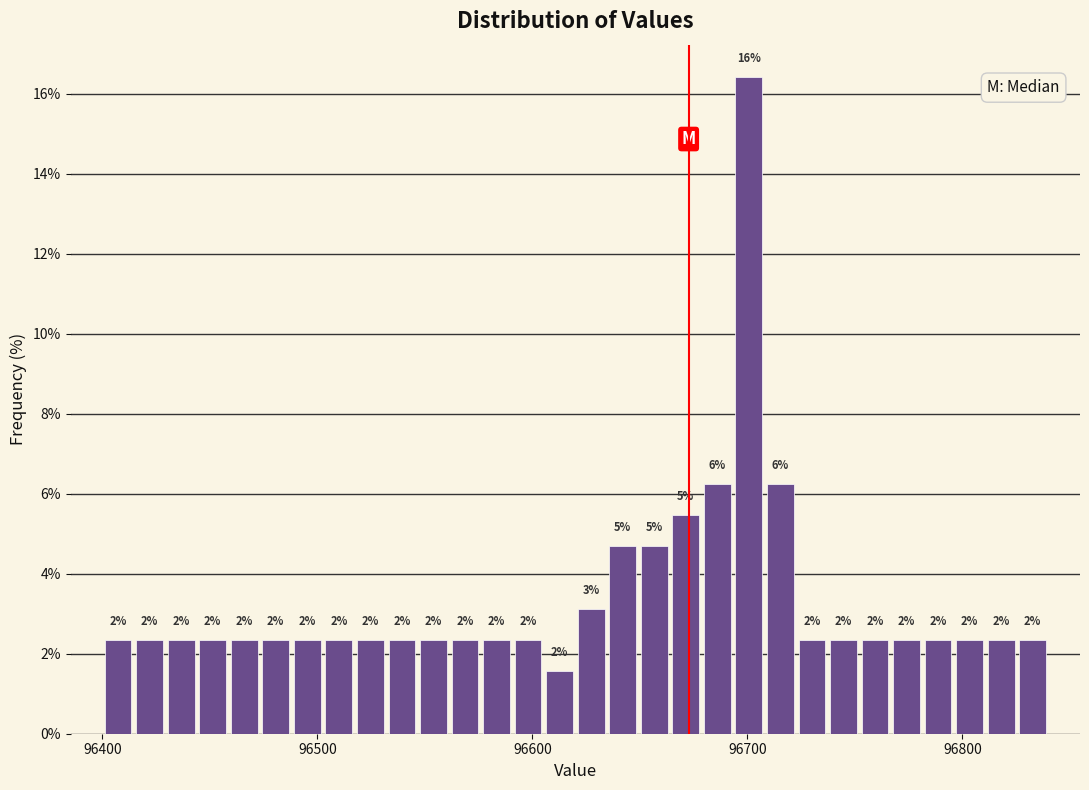

Around what value on the x-axis is the tallest bar? Give the approximate position of its centre, as read against the axis.

96700